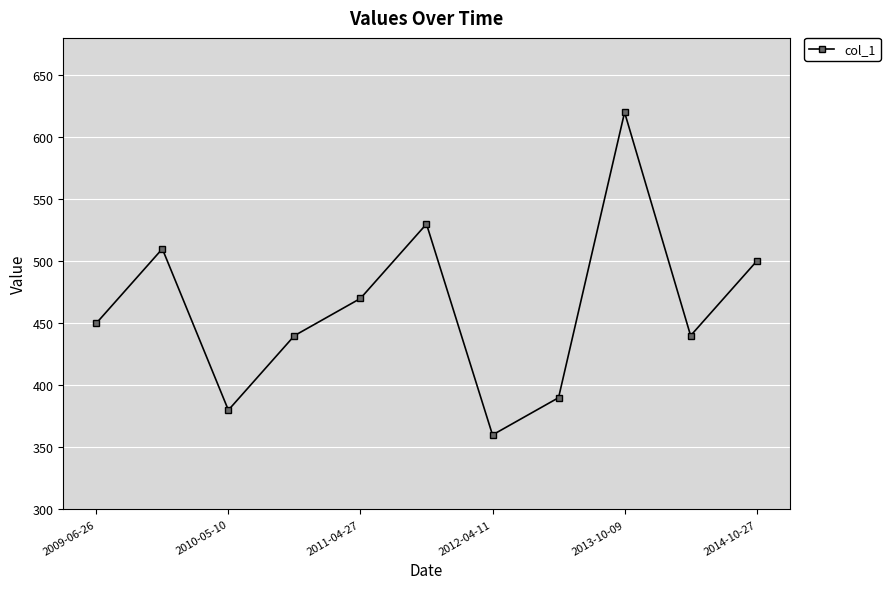

What is the minimum value shown in the chart?

360